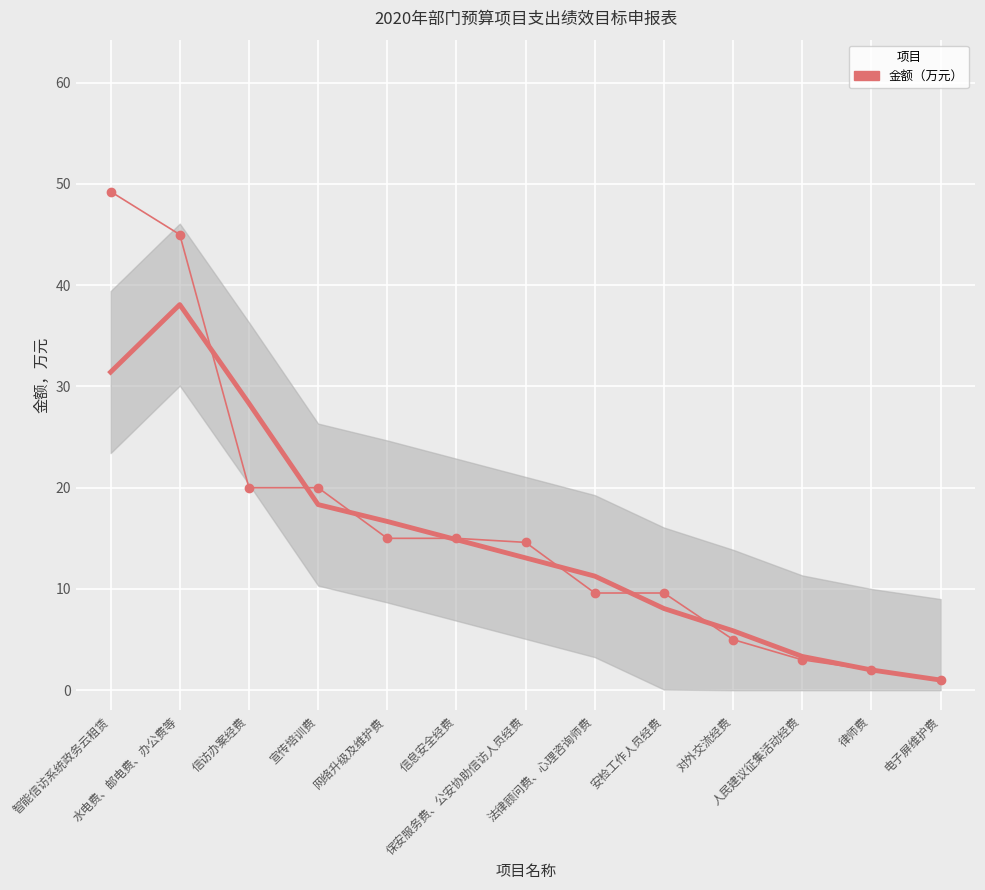

What is the difference between the values at 对外交流经费 and 安检工作人员经费?

4.6